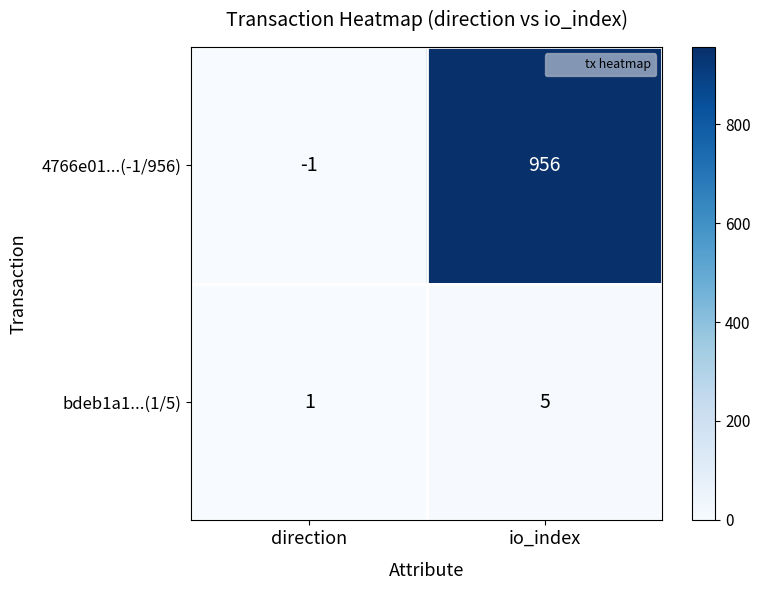

Which series changed the most between direction and io_index?

4766e01...(-1/956)